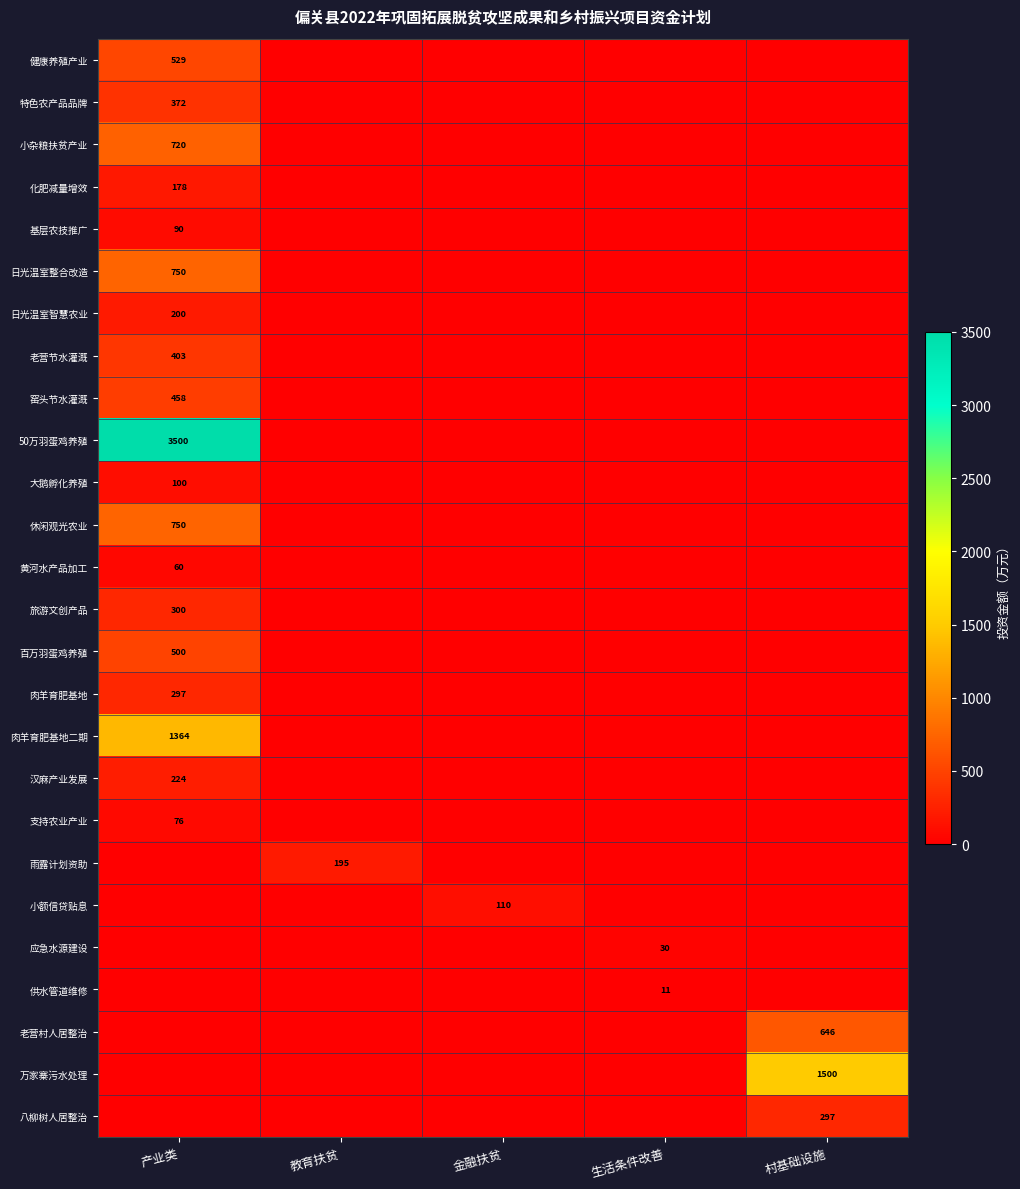

What is the total value across all series at 教育扶贫?

195.0